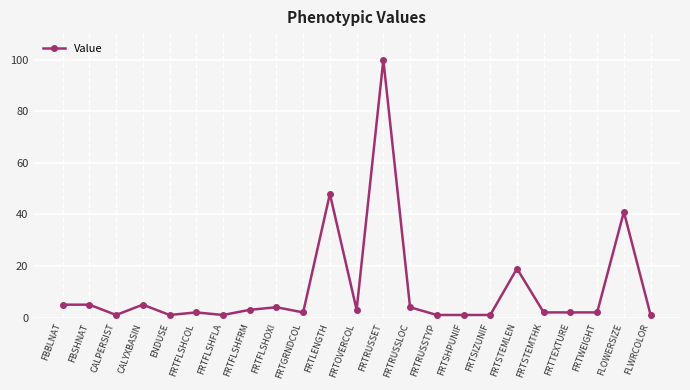

Reading left to right, what are all the values shown in this chart?

FBBLNAT=5	FBSHNAT=5	CALPERSIST=1	CALYXBASIN=5	ENDUSE=1	FRTFLSHCOL=2	FRTFLSHFLA=1	FRTFLSHFRM=3	FRTFLSHOXI=4	FRTGRNDCOL=2	FRTLENGTH=48	FRTOVERCOL=3	FRTRUSSET=100	FRTRUSSLOC=4	FRTRUSSTYP=1	FRTSHPUNIF=1	FRTSIZUNIF=1	FRTSTEMLEN=19	FRTSTEMTHK=2	FRTTEXTURE=2	FRTWEIGHT=2	FLOWERSIZE=41	FLWRCOLOR=1